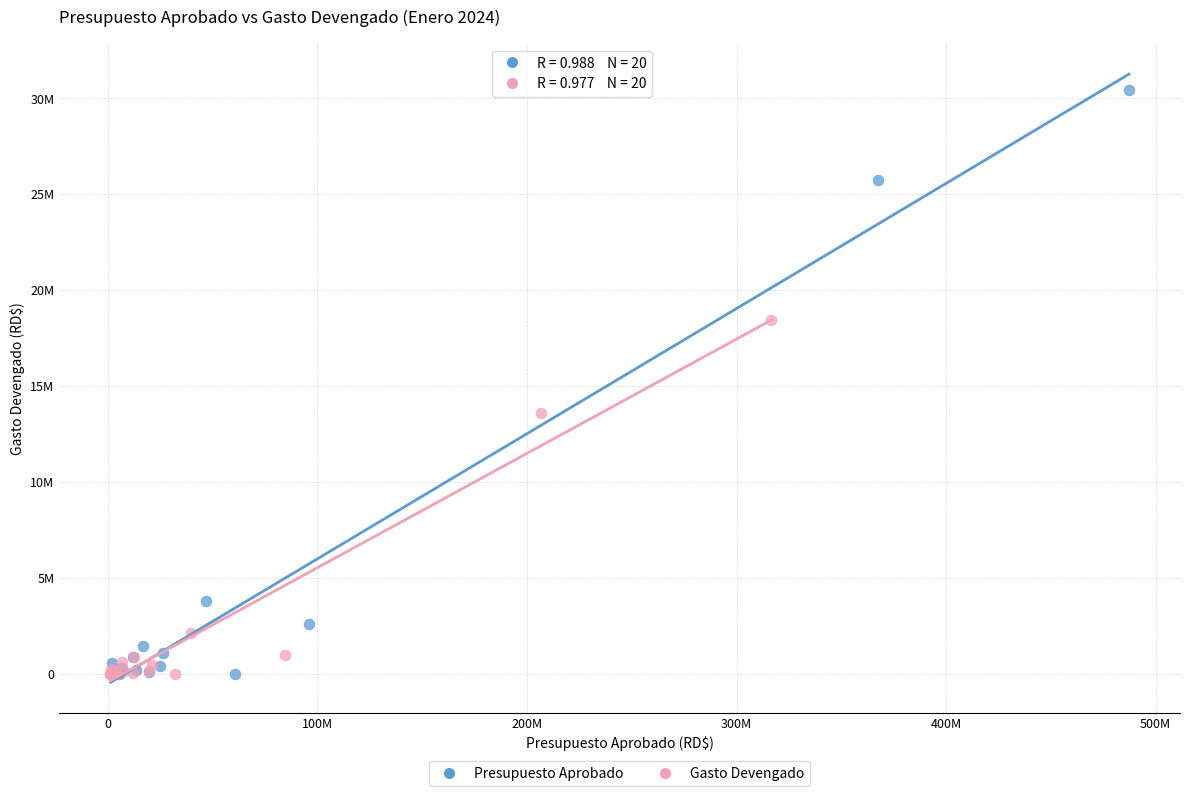

Which series has the widest spread of Y values?

Presupuesto Aprobado